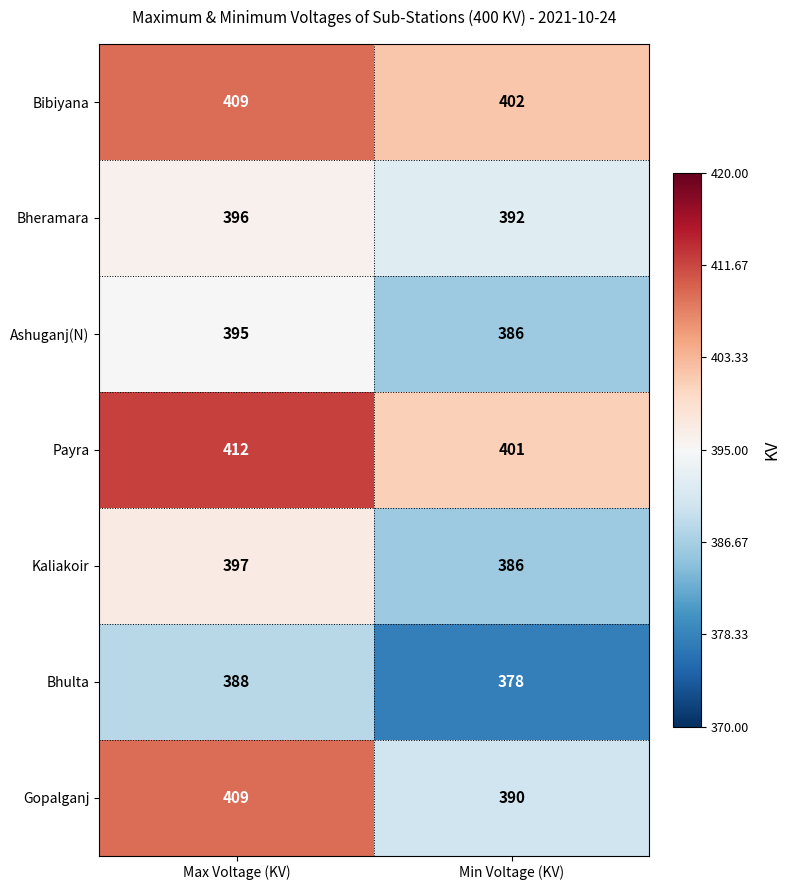

What is the sum of all Payra values?

813